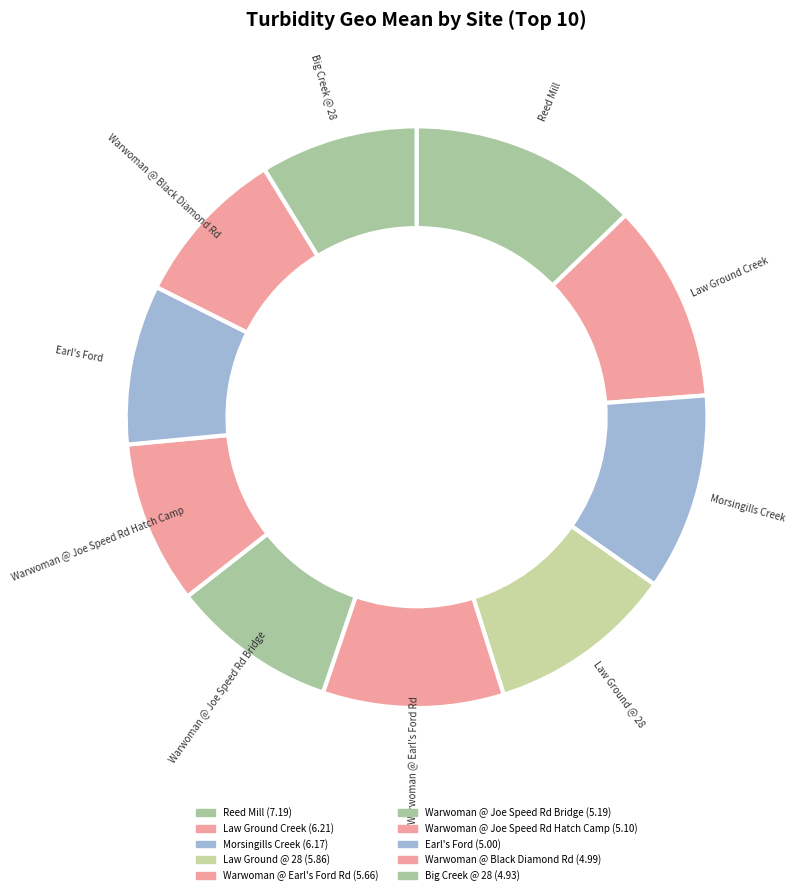

True or false: Law Ground @ 28 accounts for 1% of the total.

False